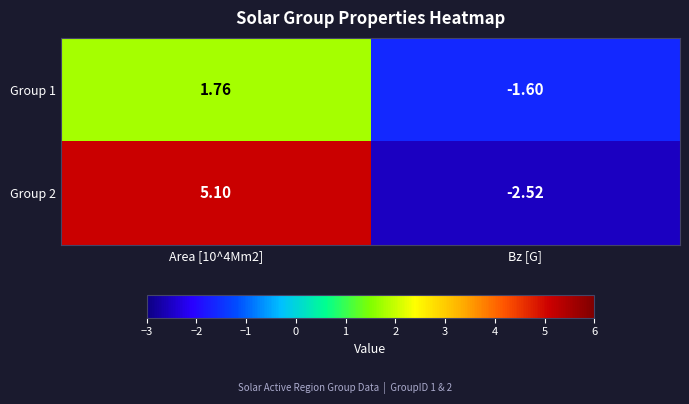

Which series changed the most between Area [10^4Mm2] and Bz [G]?

Group 2